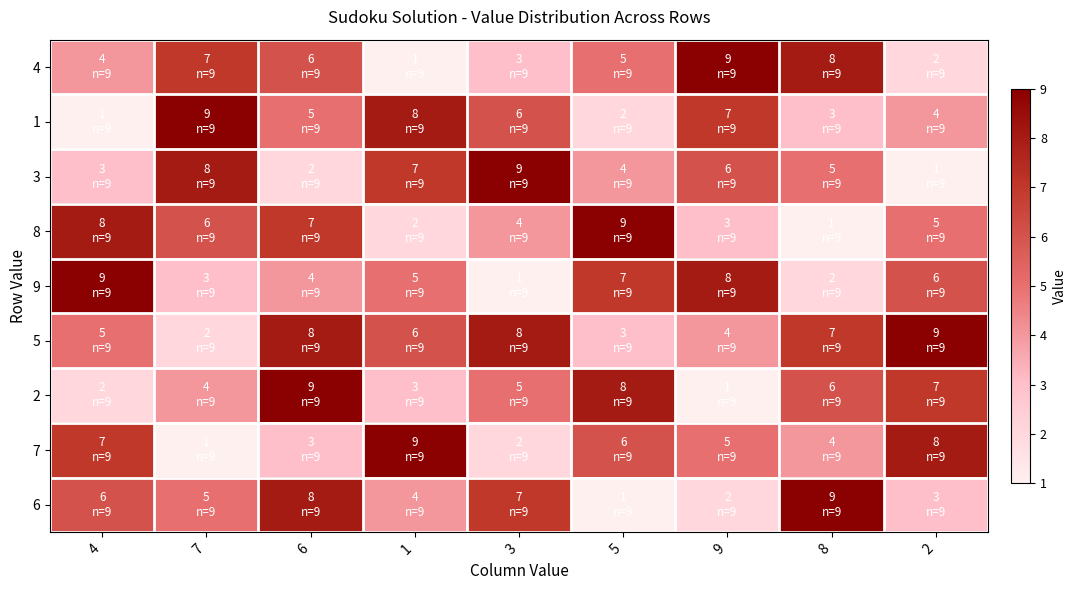

List the series in order of their peak value, highest first.

4, 1, 3, 8, 9, 5, 2, 7, 6